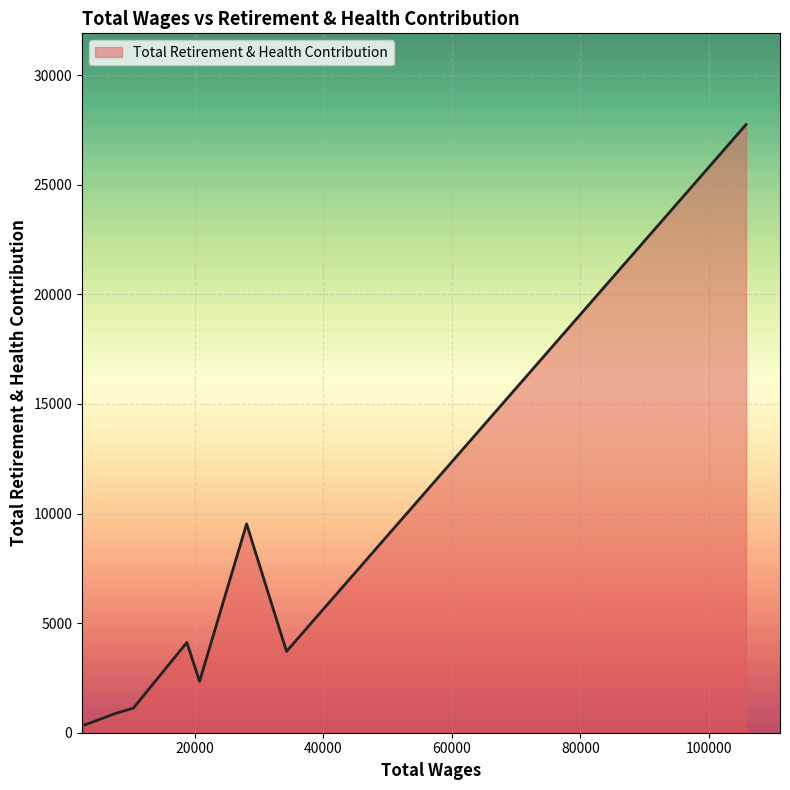

What is the greatest value displayed?

27743